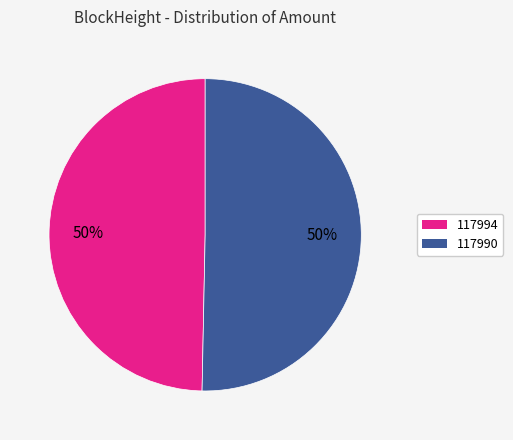

The 117994 slice represents 50% of the pie. True or false?

True